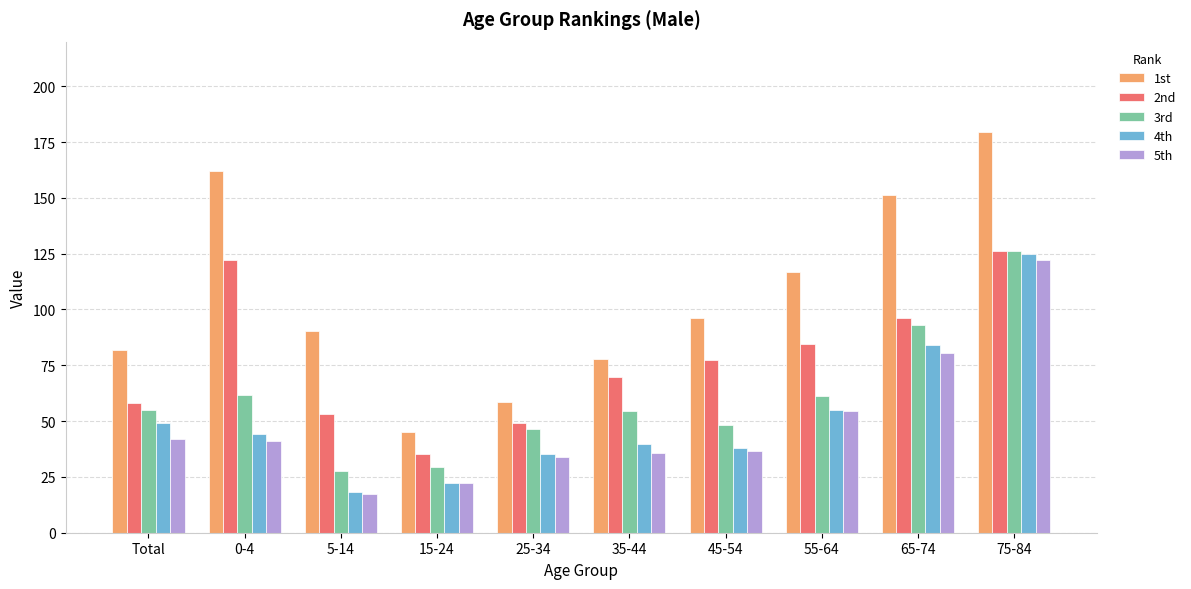

At which label is 1st closest to 112?

55-64